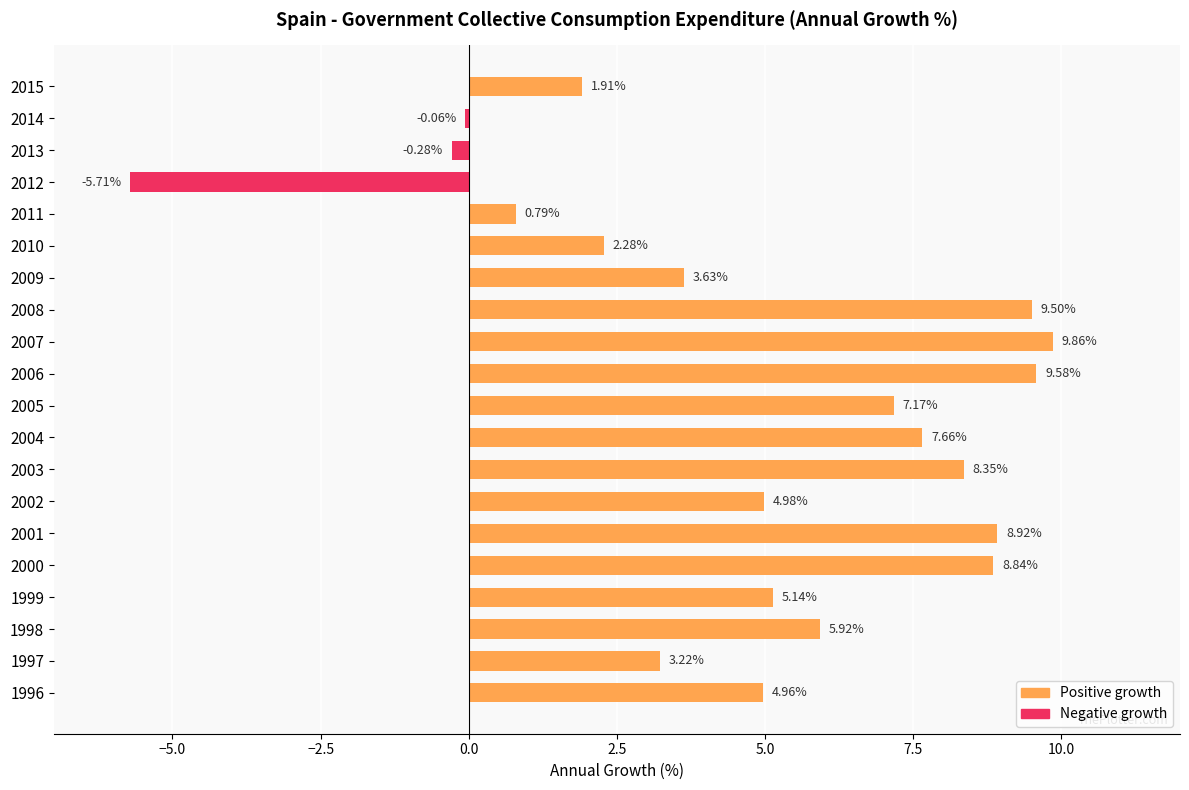

Rank the categories by value from highest to lowest.

2007, 2006, 2008, 2001, 2000, 2003, 2004, 2005, 1998, 1999, 2002, 1996, 2009, 1997, 2010, 2015, 2011, 2014, 2013, 2012